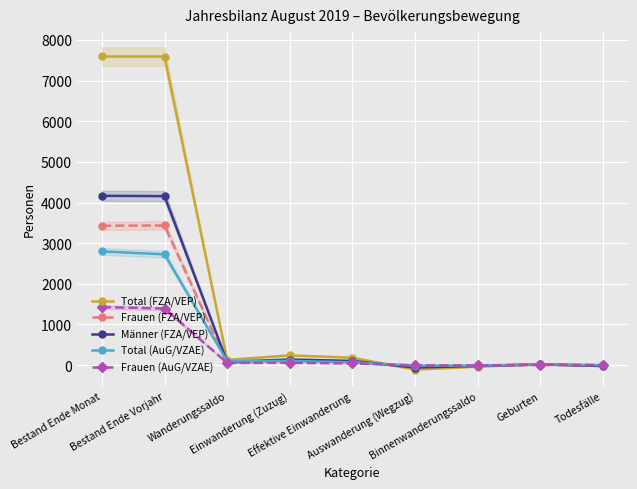

Which series changed the most between Binnenwanderungssaldo and Todesfälle?

Total (FZA/VEP)